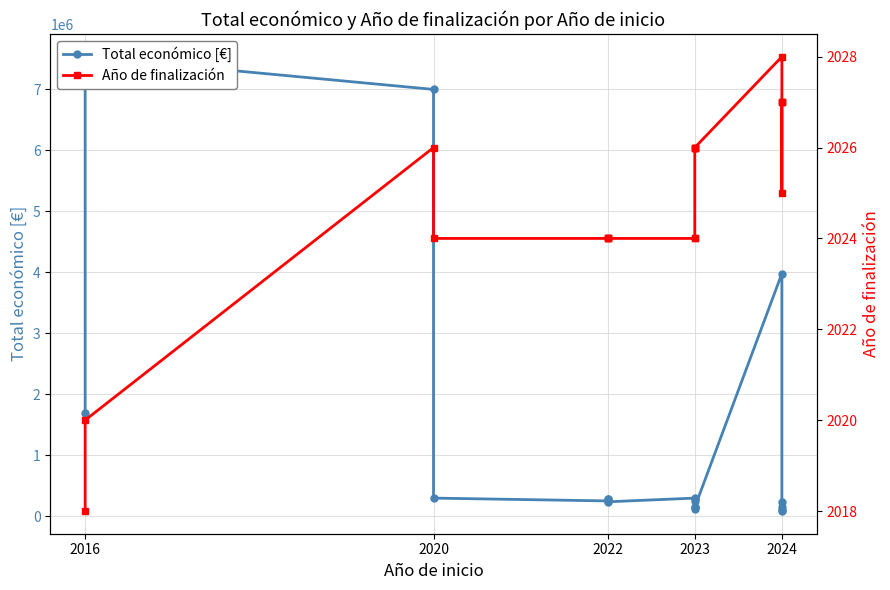

Does the chart have visible grid lines?

Yes